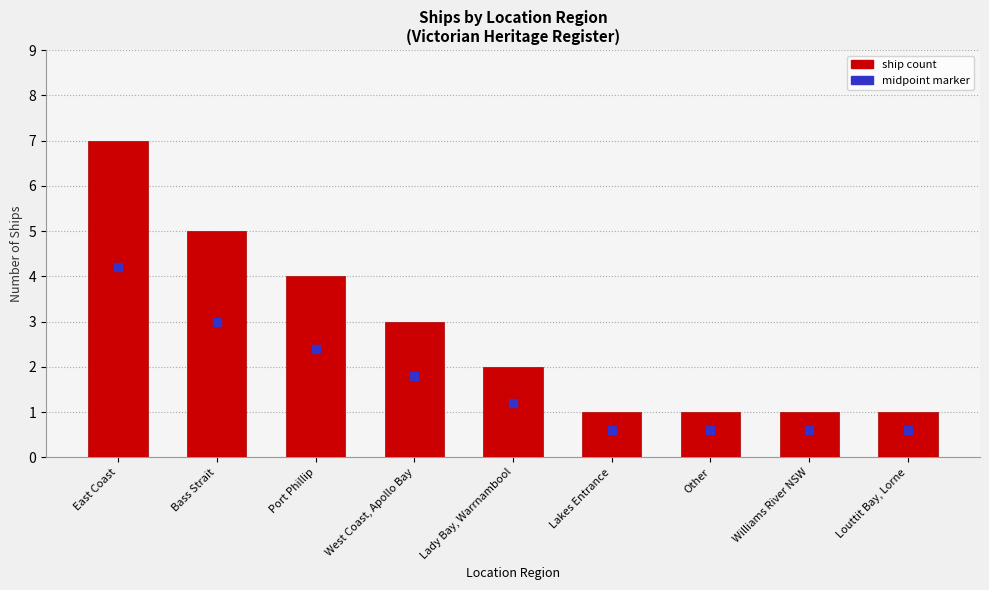

True or false: the data shows 4 at Port Phillip.

True